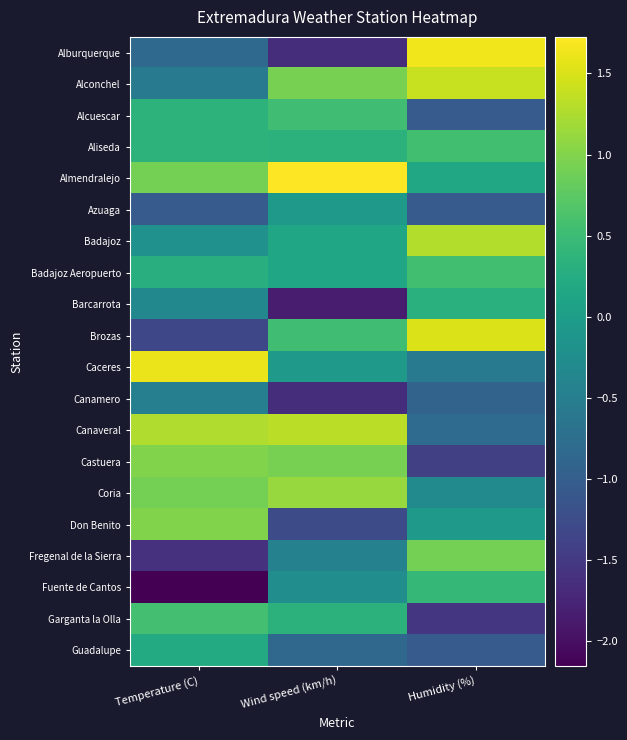

What is the maximum value shown in the chart?

1.7